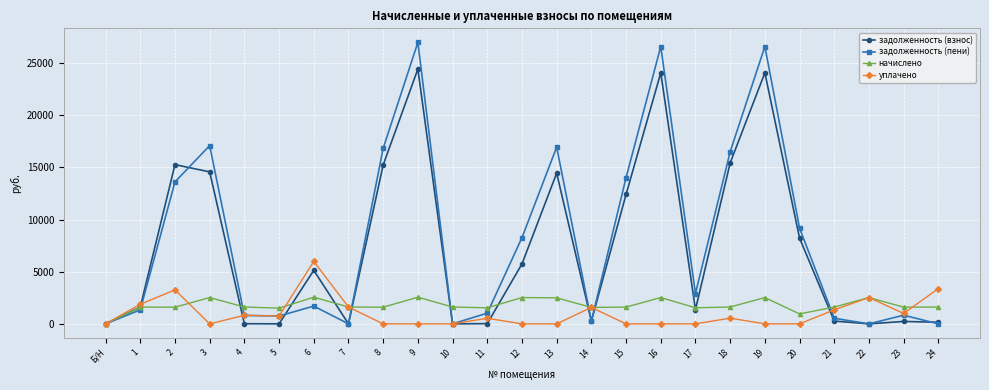

What is the difference between the second highest and second lowest values in the начислено series?

1602.4